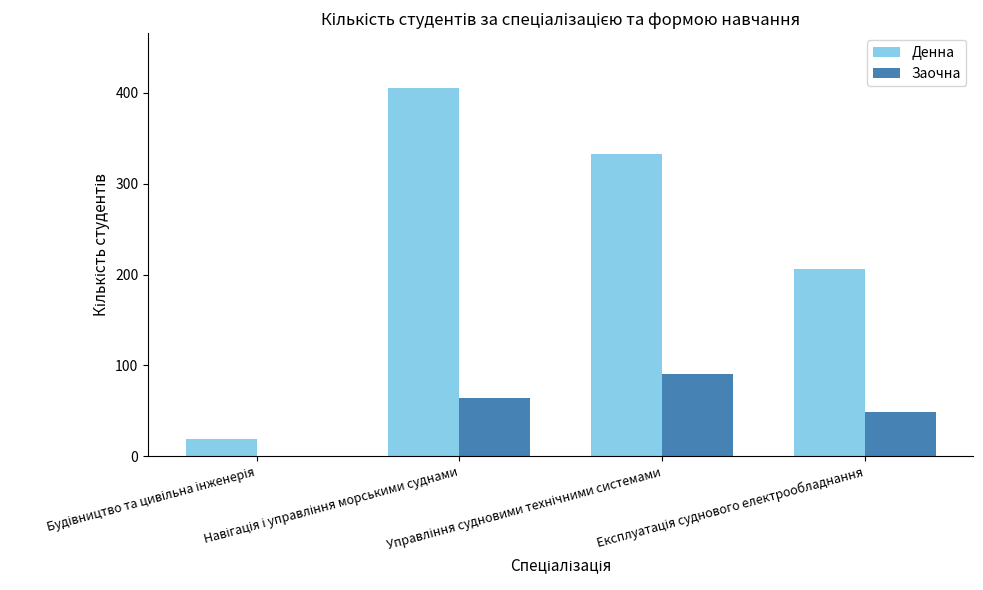

What is the sum of all Денна values?

963